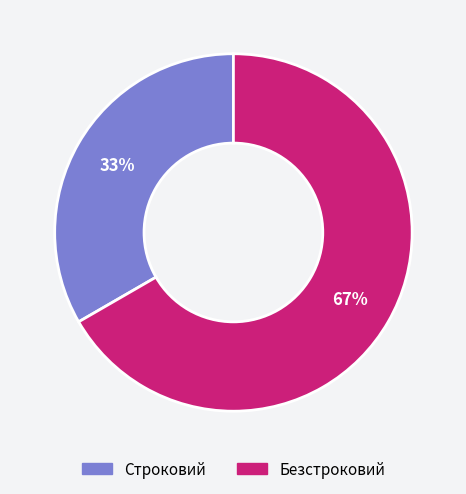

To the nearest percent, what percentage of the pie is Безстроковий?

67%